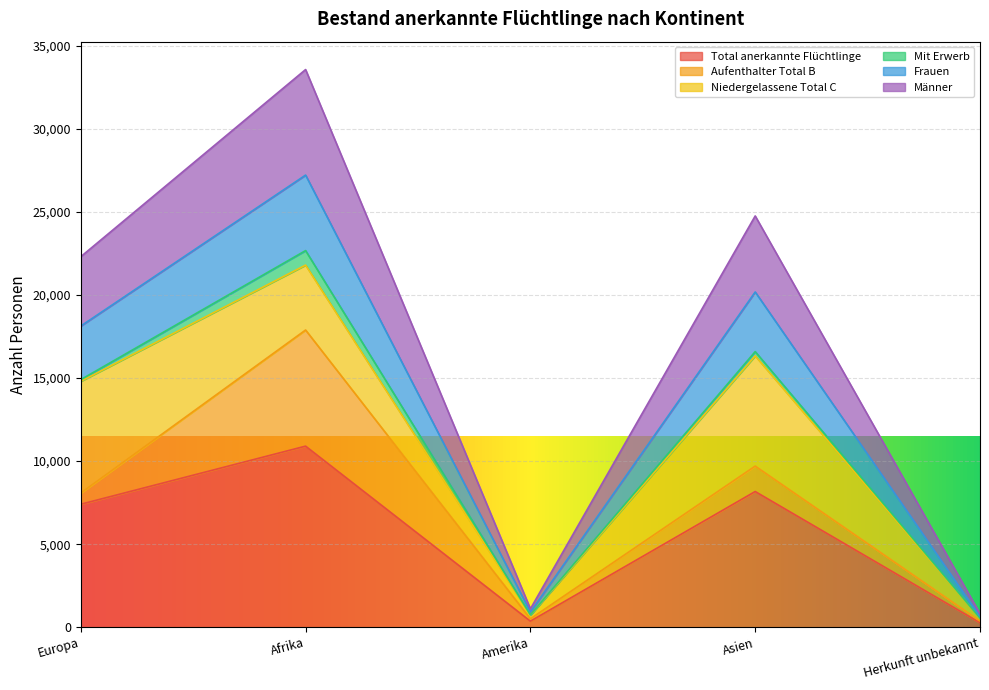

How many interior local valleys does the Total anerkannte Flüchtlinge series have?

1